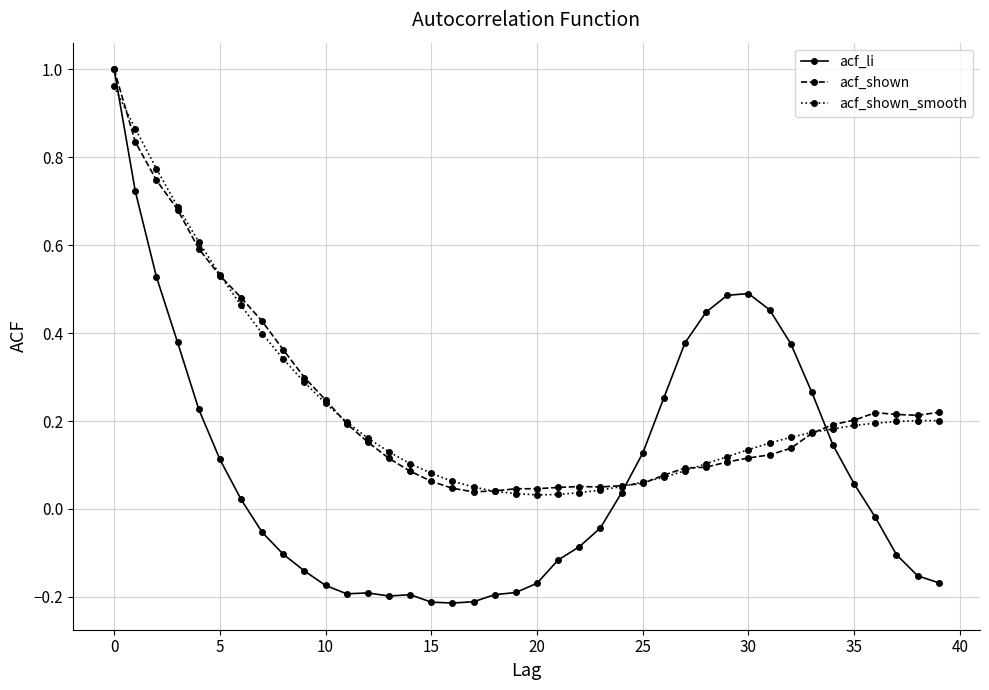

Which series has the widest spread of values?

acf_li